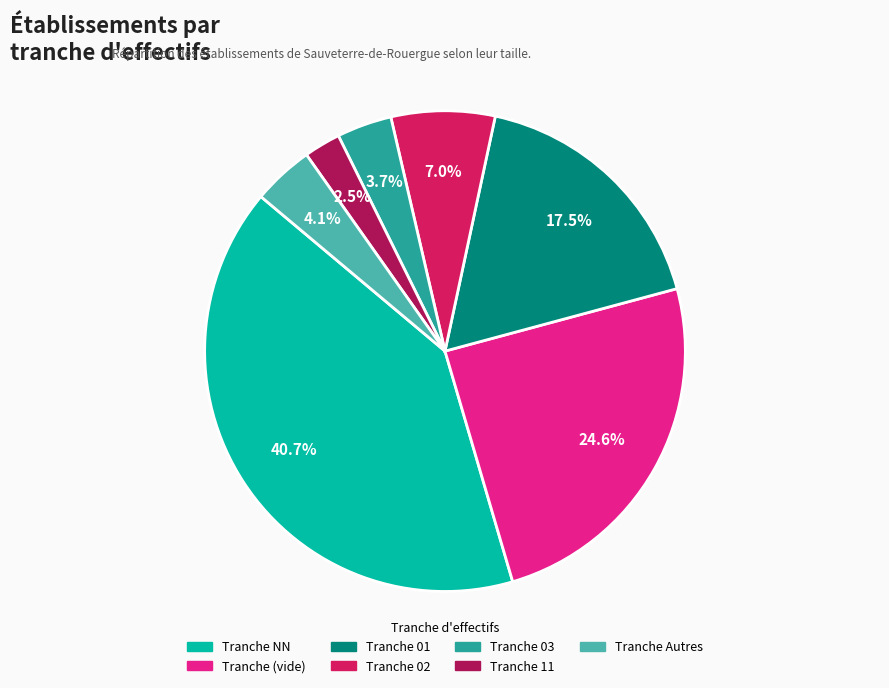

Does Tranche (vide) represent more than half of the total?

No